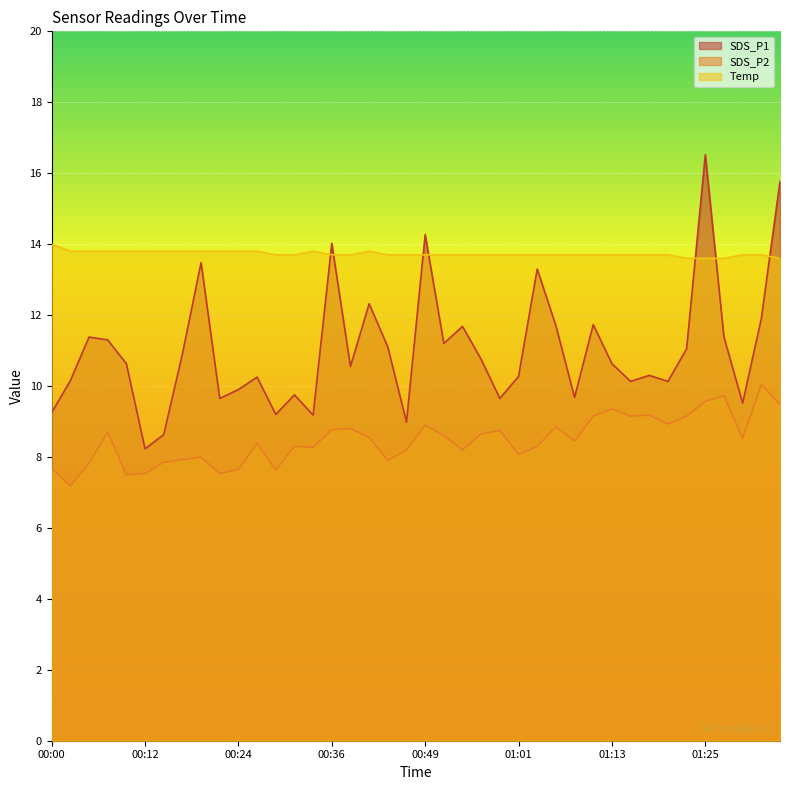

How many interior local valleys does the SDS_P2 series have?

12